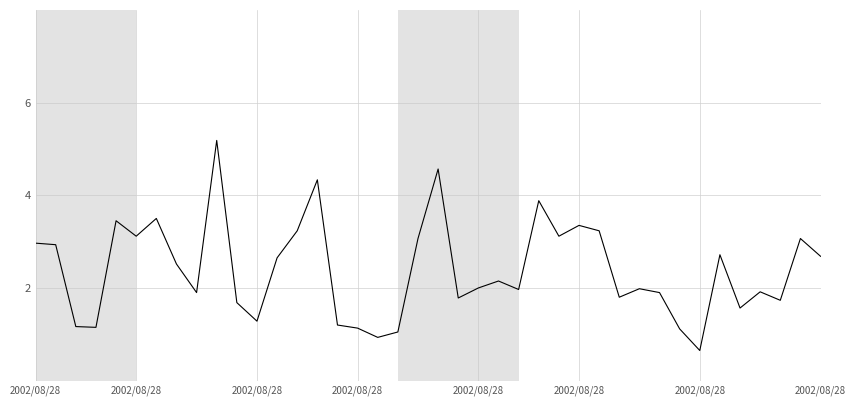

What is the minimum value shown in the chart?

0.7